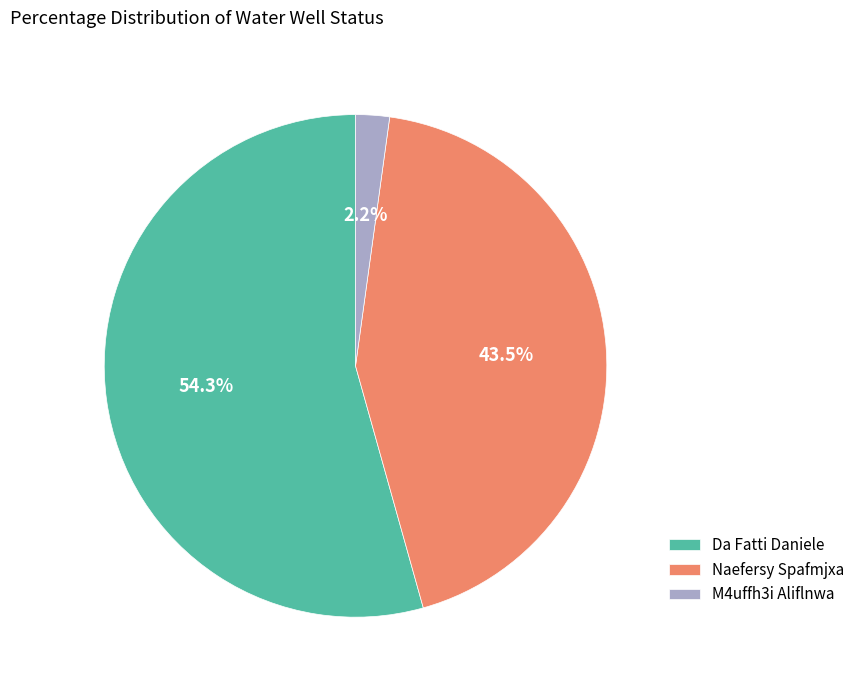

Which slice is the smallest?

M4uffh3i Aliflnwa